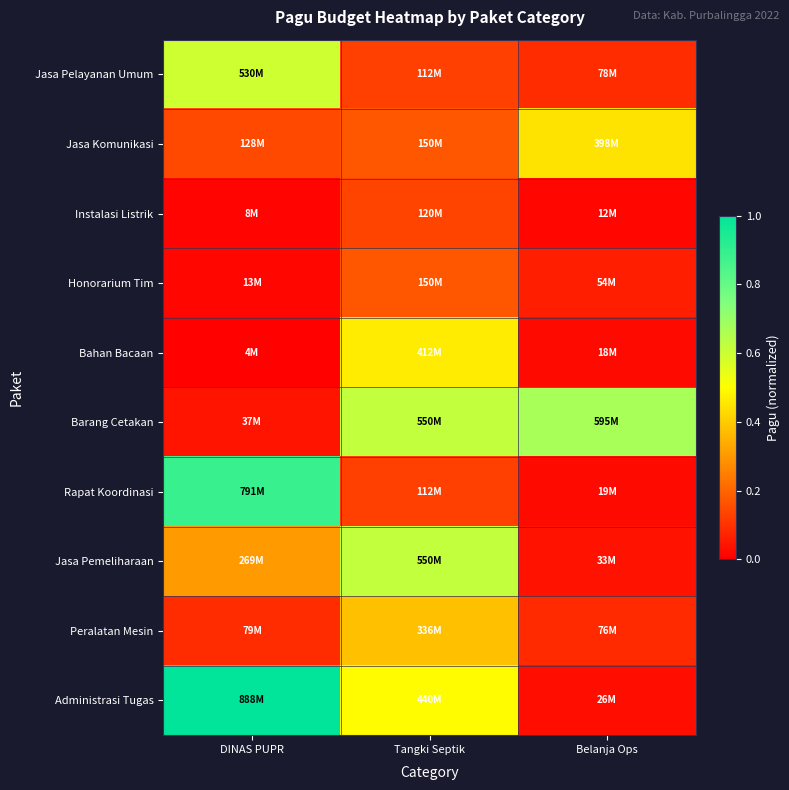

At how many categories does at least one series exceed 0?

3